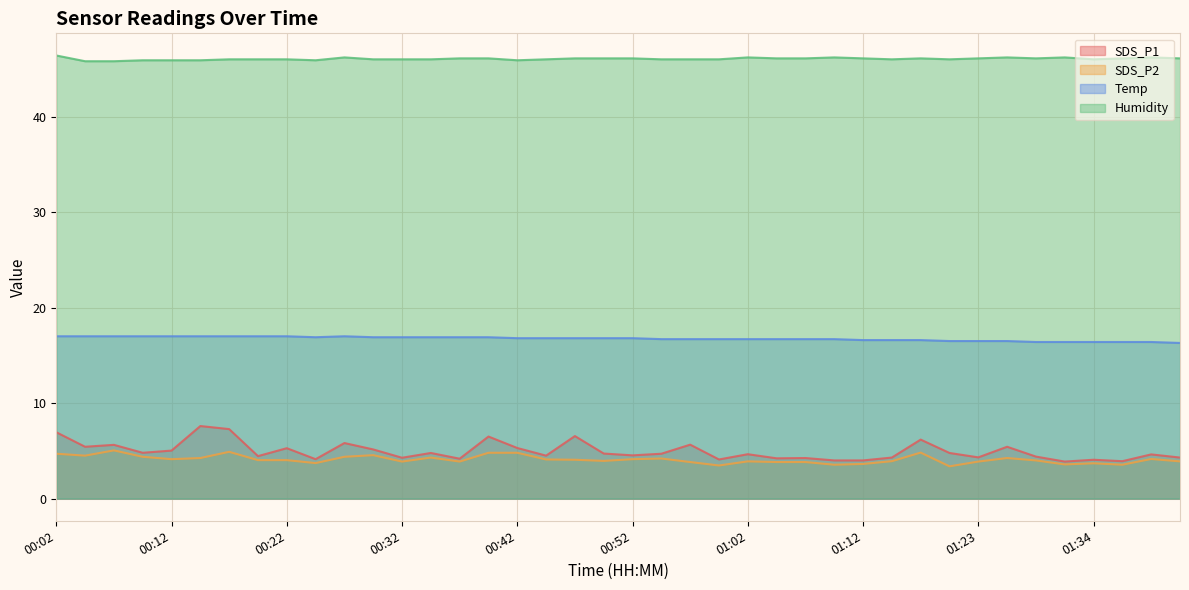

At which label is SDS_P1 closest to 5?

00:12